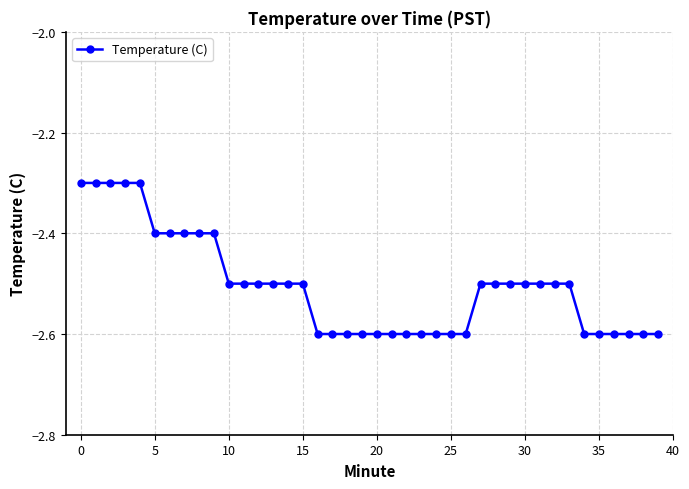

What is the smallest value displayed?

-2.6